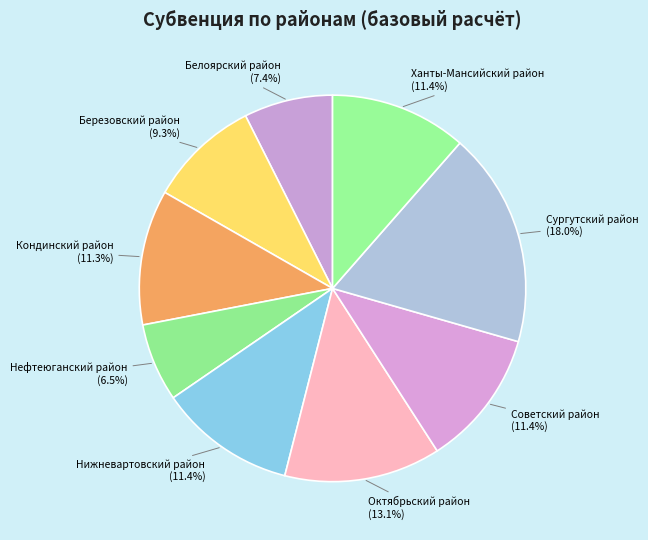

How many slices are in this pie chart?

9